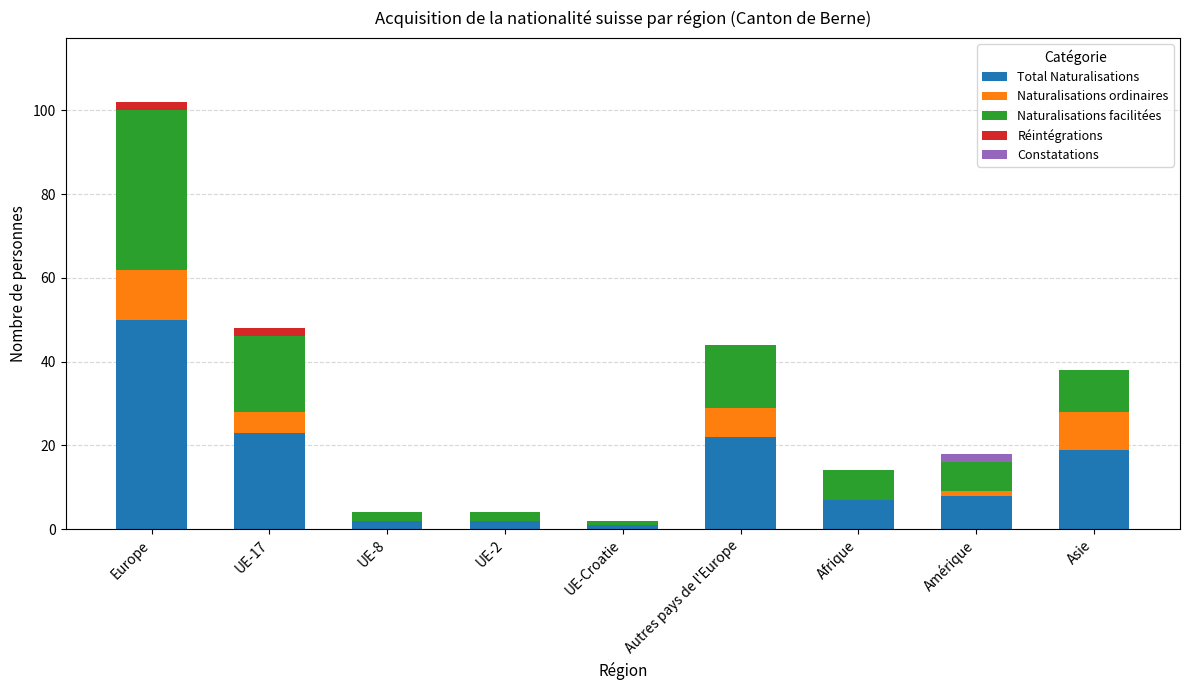

Which category has the highest value in the Total Naturalisations series?

Europe